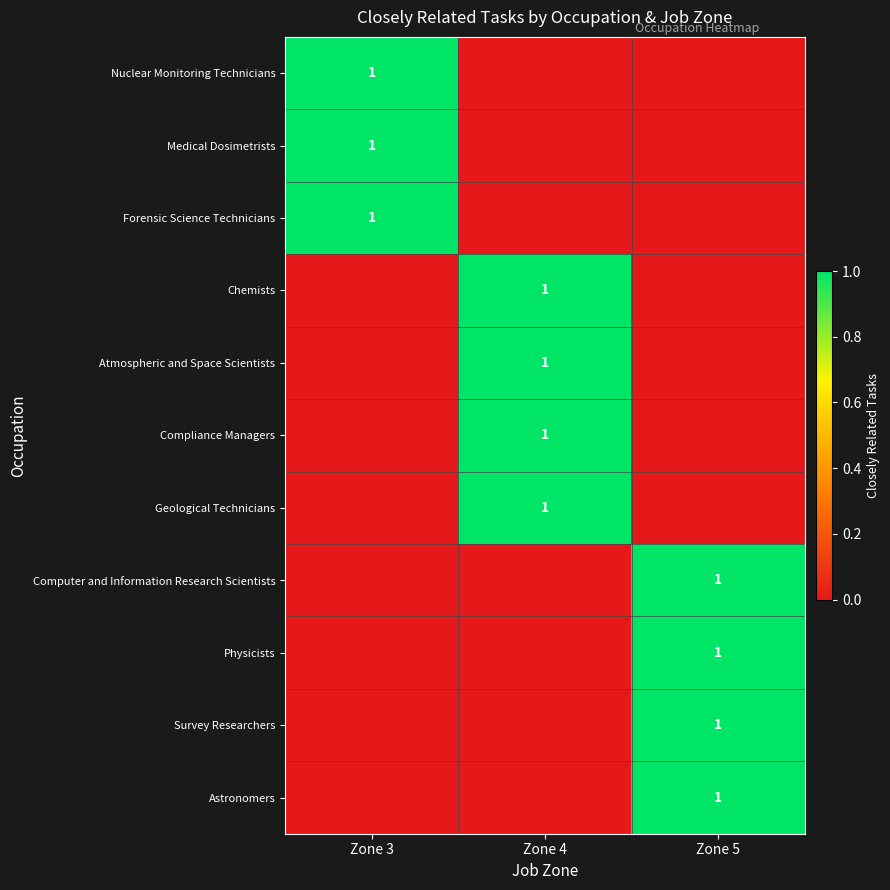

The Forensic Science Technicians series shows 2 at Zone 3. True or false?

False